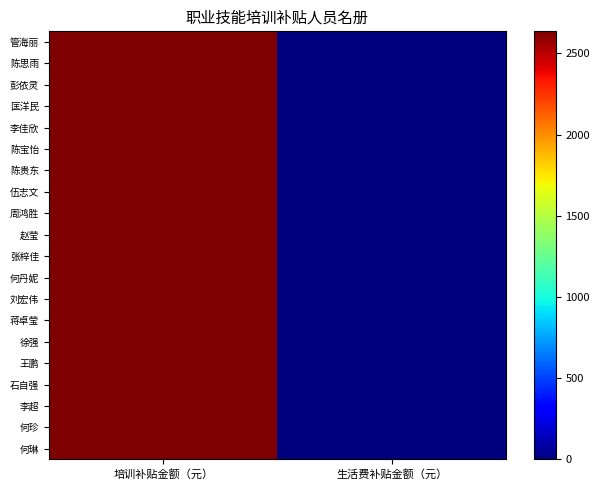

At how many categories does at least one series exceed 1137?

1